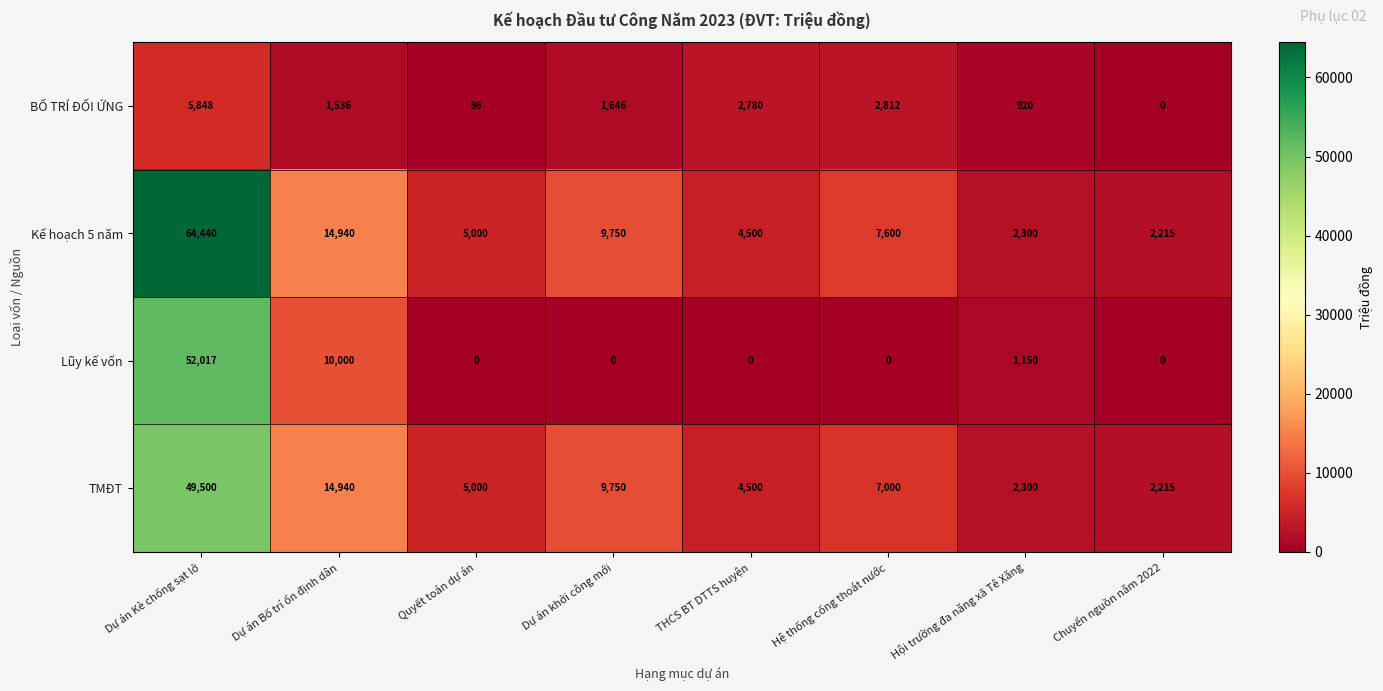

Which series changed the most between Dự án Kè chống sạt lở and Quyết toán dự án?

Kế hoạch 5 năm